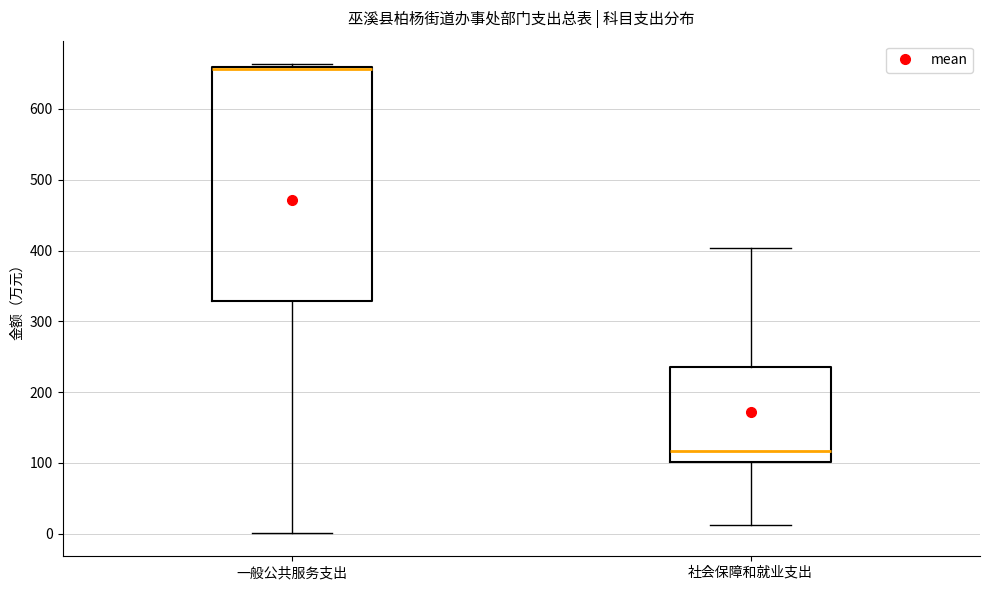

Reading left to right, read every box against the y-axis: the position of its median line, the range the box covers, and the ends of its whiskers. The values are not printed on the chart, so give them approximately, as read against the axis.

一般公共服务支出: median 660 (just below the box's upper edge), box 330 to 660, whiskers 0 to 660 (just above the box's upper edge)
社会保障和就业支出: median 120, box 100 to 240, whiskers 10 to 400